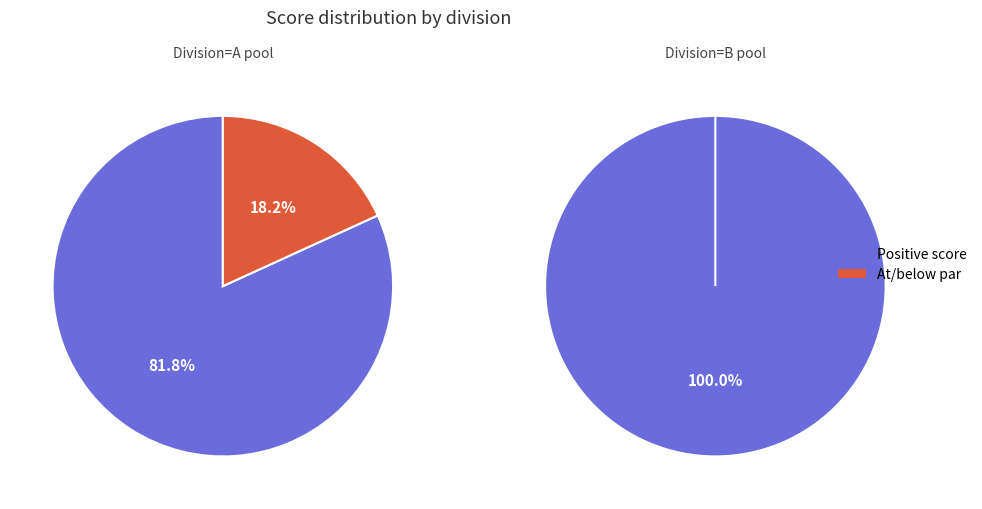

True or false: B pool accounts for 1% of the total.

False